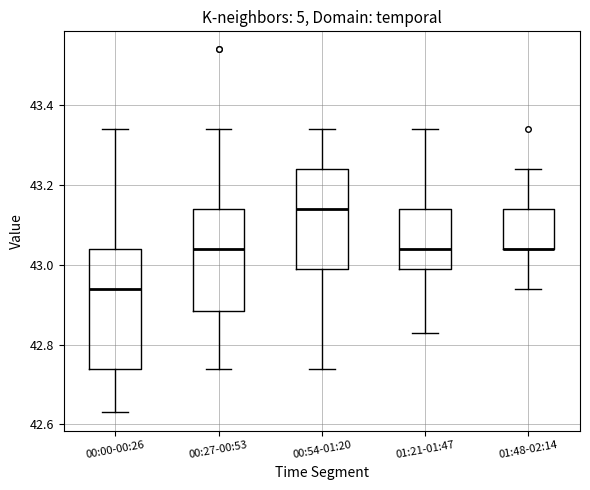

Where is the lower edge of the box for 00:54-01:20 on the y-axis? The values are not printed on the chart, so give them approximately, as read against the axis.

43.00